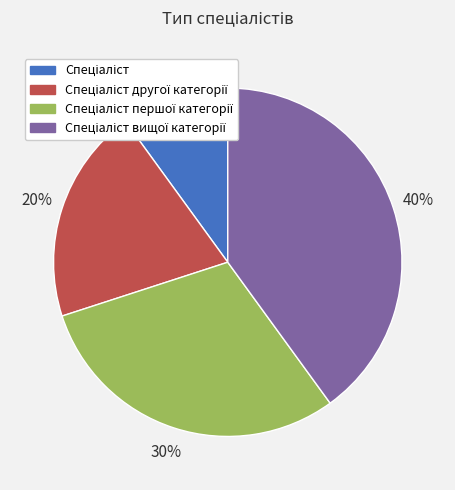

To the nearest percent, what is the difference between the largest and smallest slice percentages?

30%